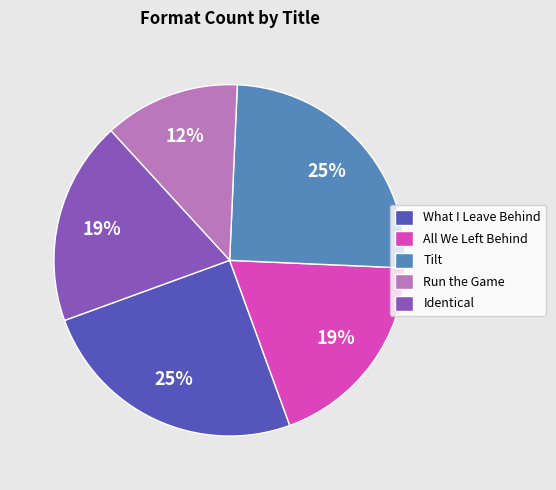

Count the number of slices in the pie.

5